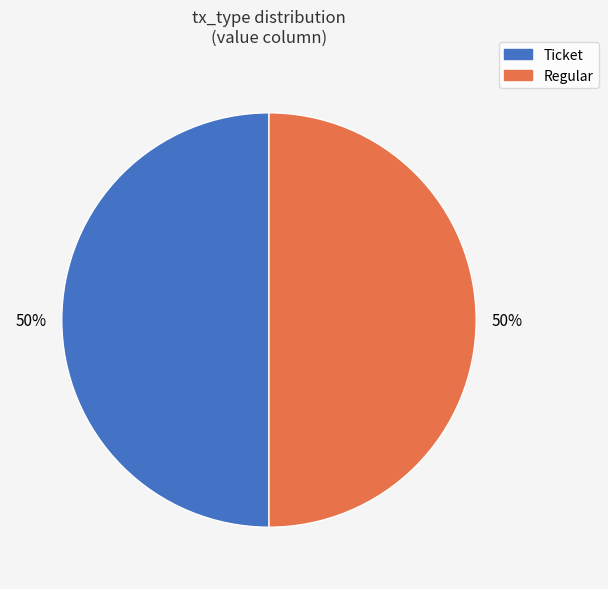

Approximately how many times larger is the value at Regular compared to Ticket?

1.0